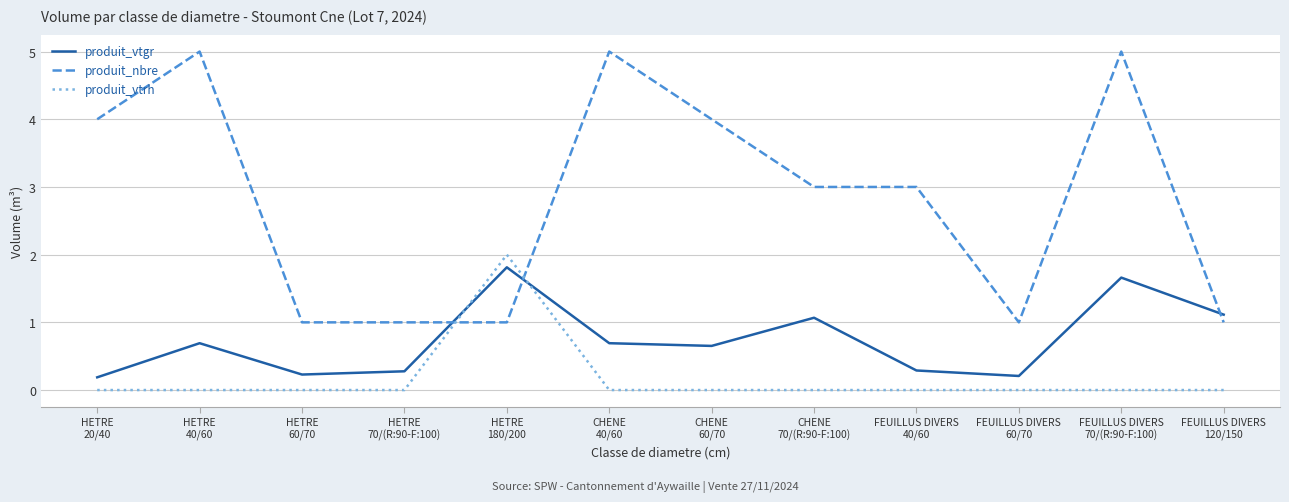

Which series has the largest total across all categories?

produit_nbre